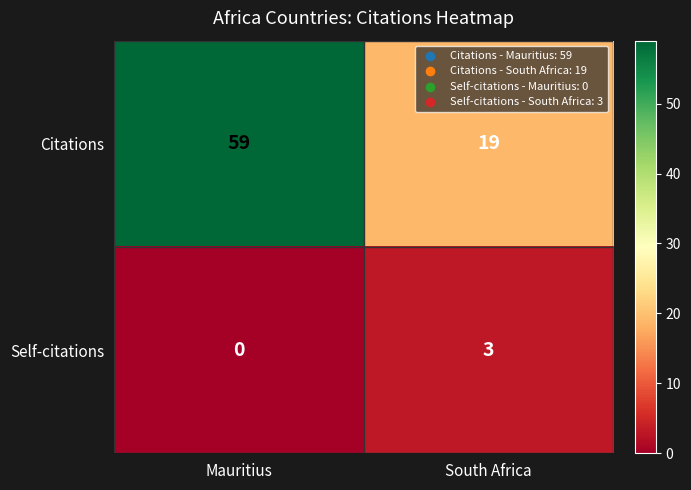

What is the approximate value of Citations at South Africa, to the nearest 5?

20